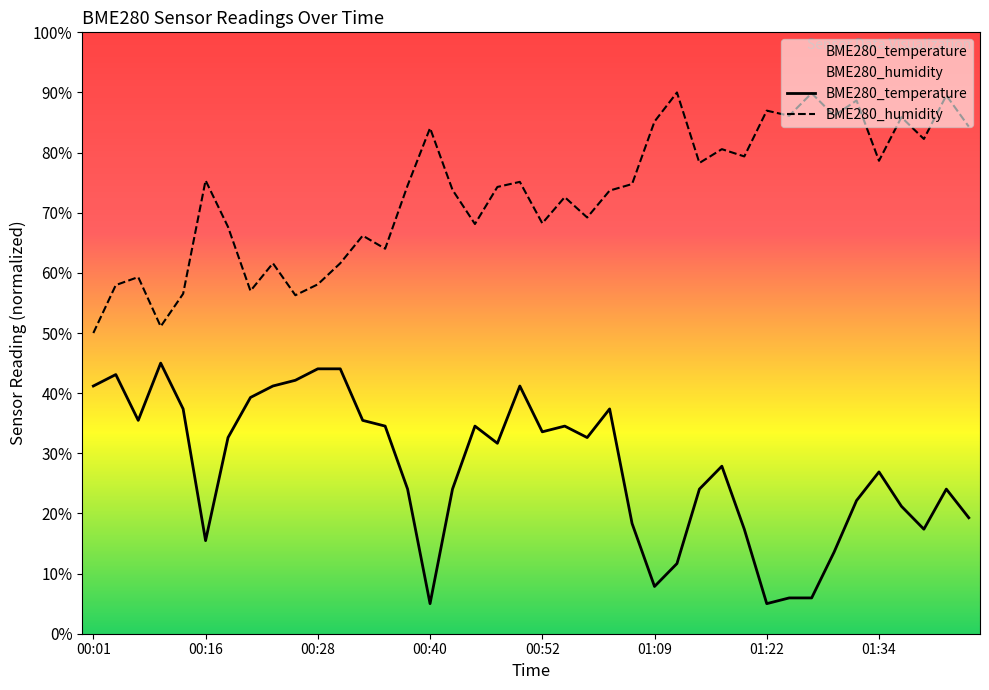

Reading left to right, extract all data points from this chart.

BME280_temperature: 41.2	43.1	35.5	45.0	37.4	15.5	32.6	39.3	41.2	42.1	44.0	44.0	35.5	34.5	24.0	5.0	24.0	34.5	31.7	41.2	33.6	34.5	32.6	37.4	18.3	7.9	11.7	24.0	27.9	17.4	5.0	6.0	6.0	13.6	22.1	26.9	21.2	17.4	24.0	19.3
BME280_humidity: 50.0	58.0	59.3	51.1	56.5	75.4	67.6	57.0	61.6	56.3	58.1	61.6	66.2	64.0	74.5	84.1	73.8	68.1	74.3	75.1	68.2	72.6	69.2	73.7	74.8	85.2	90.0	78.3	80.6	79.4	87.0	86.1	89.9	86.1	88.7	78.6	85.9	82.3	89.5	84.3